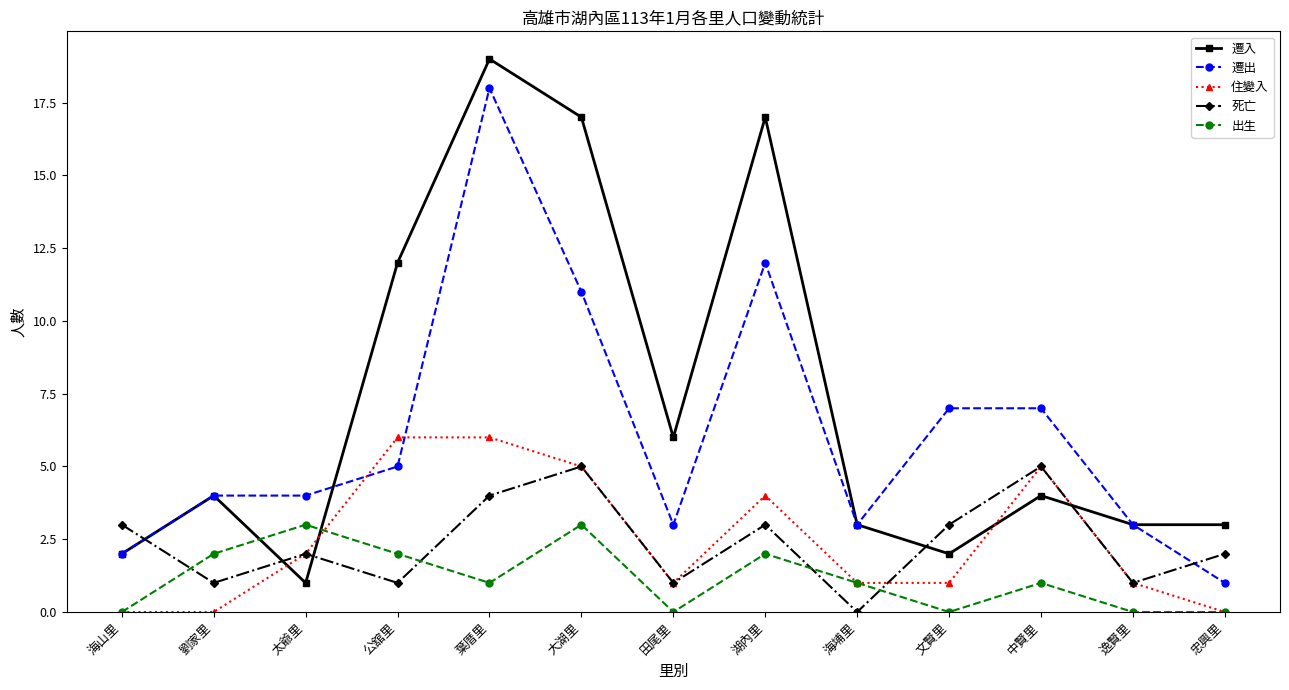

Between 大湖里 and 忠興里, which series saw the biggest shift?

遷入